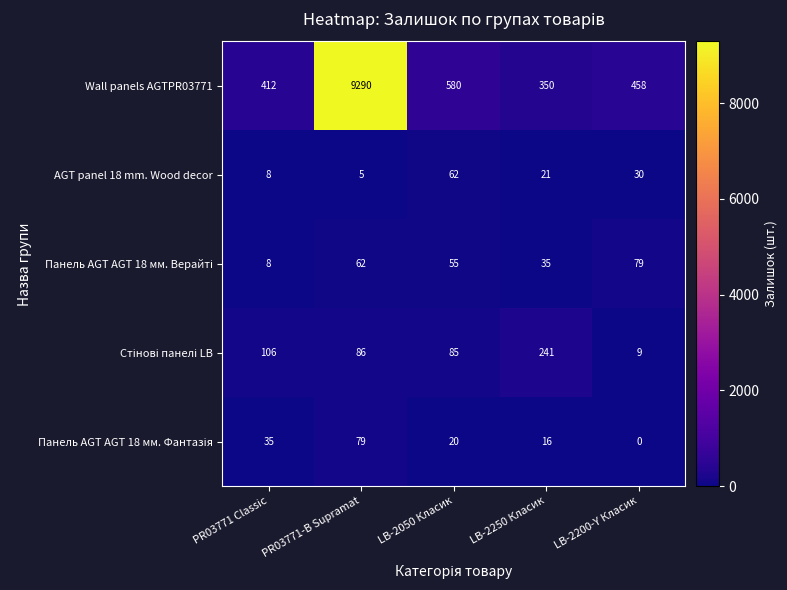

Count the number of categories in the chart.

5